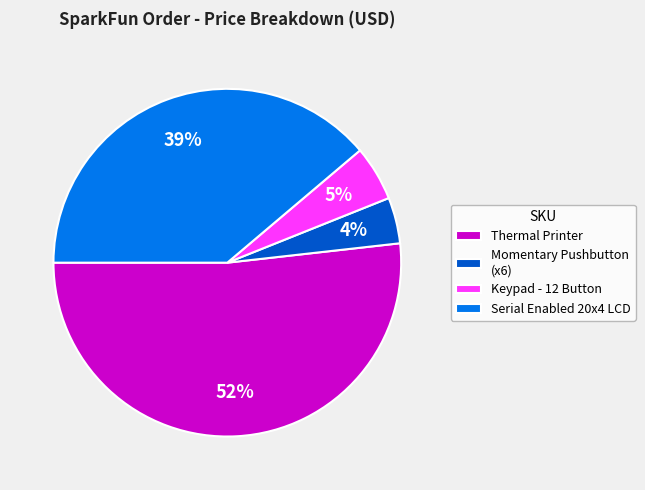

Count the number of slices in the pie.

4